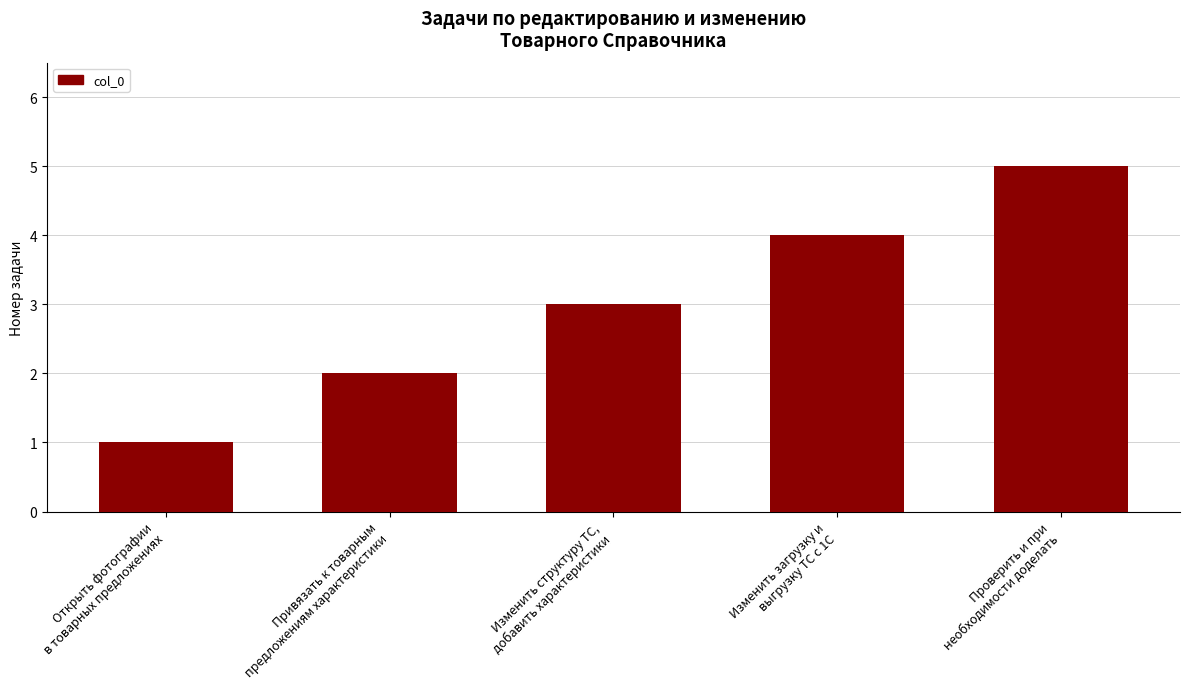

Between Проверить и при
необходимости доделать and Изменить структуру ТС,
добавить характеристики, which is larger?

Проверить и при
необходимости доделать